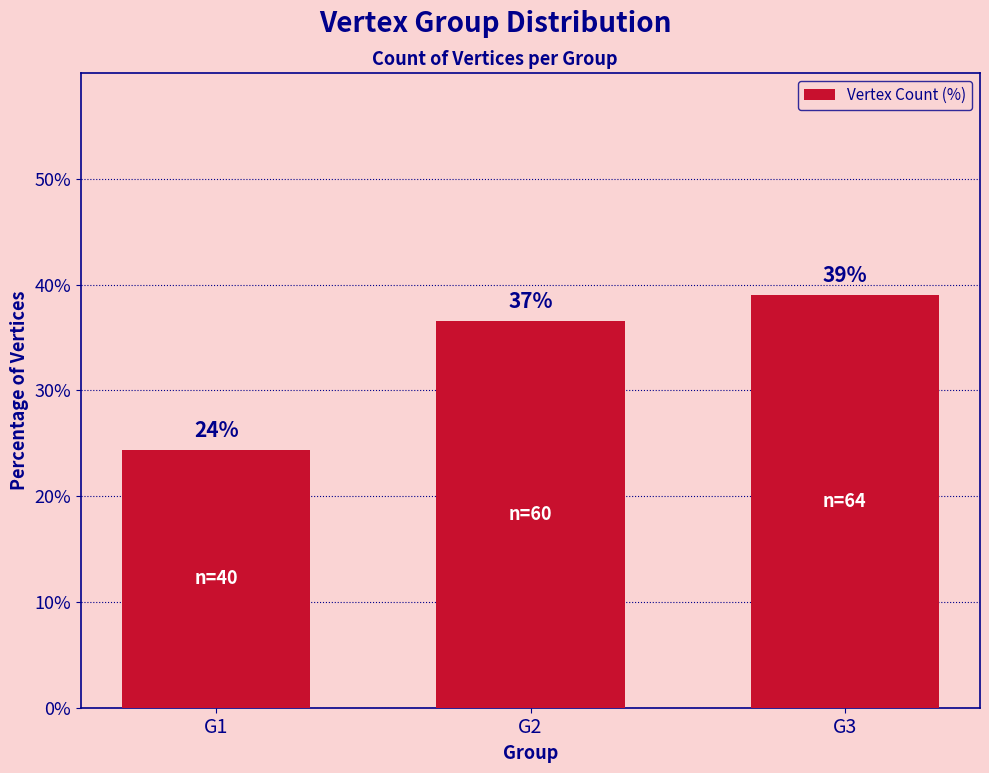

What is the value of the 3rd bar from the left?

39.0